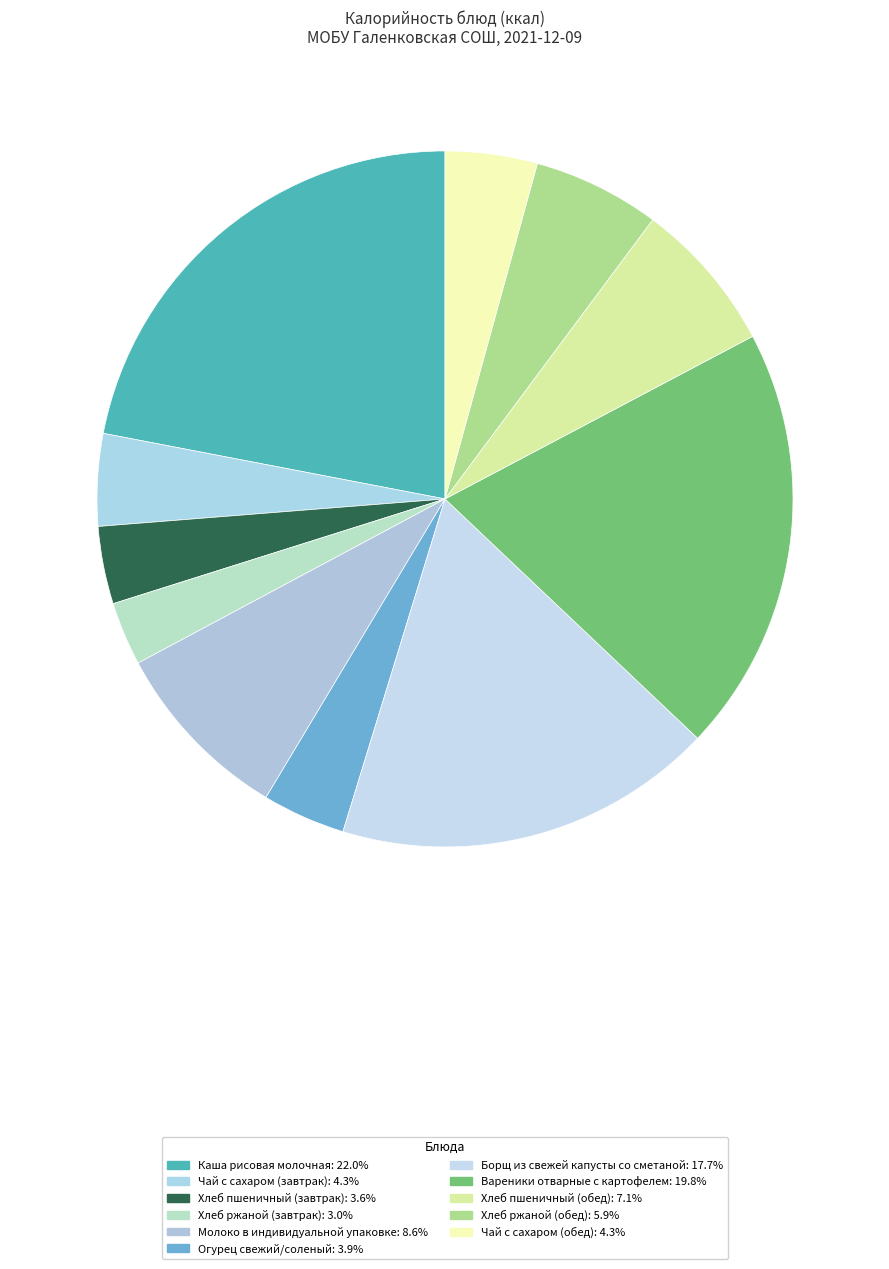

Count the number of slices in the pie.

11